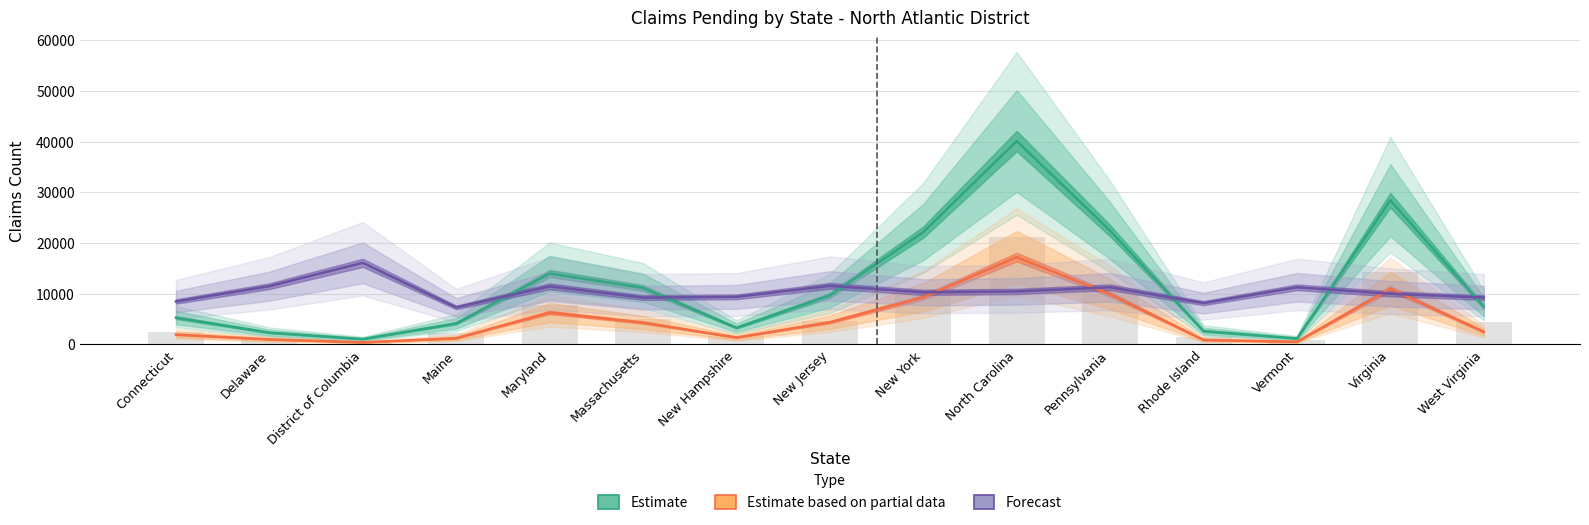

What are all the series names shown in the legend?

Estimate, Estimate based on partial data, Forecast